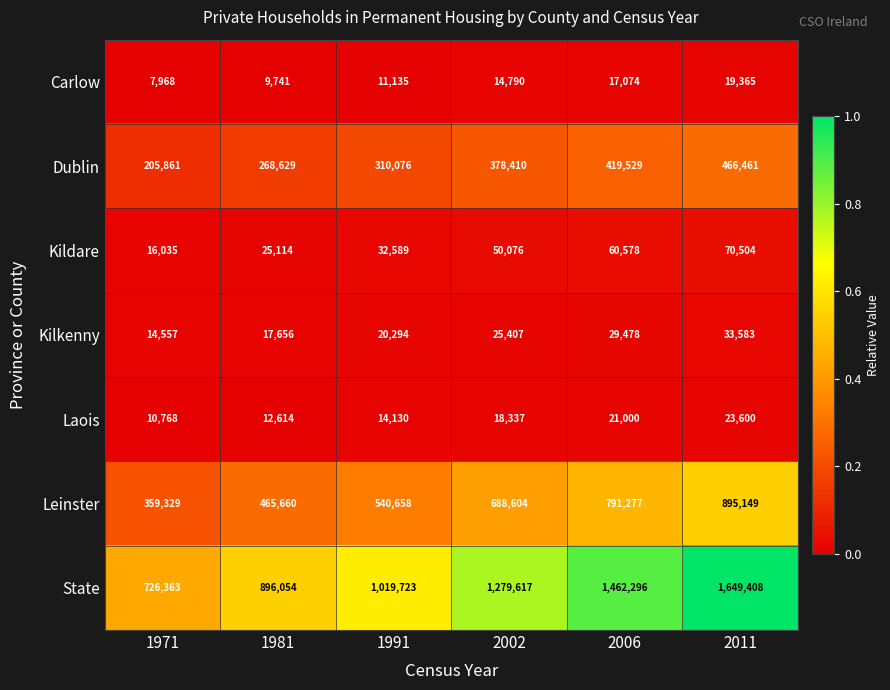

What value does the Carlow series have at 2002?

14790